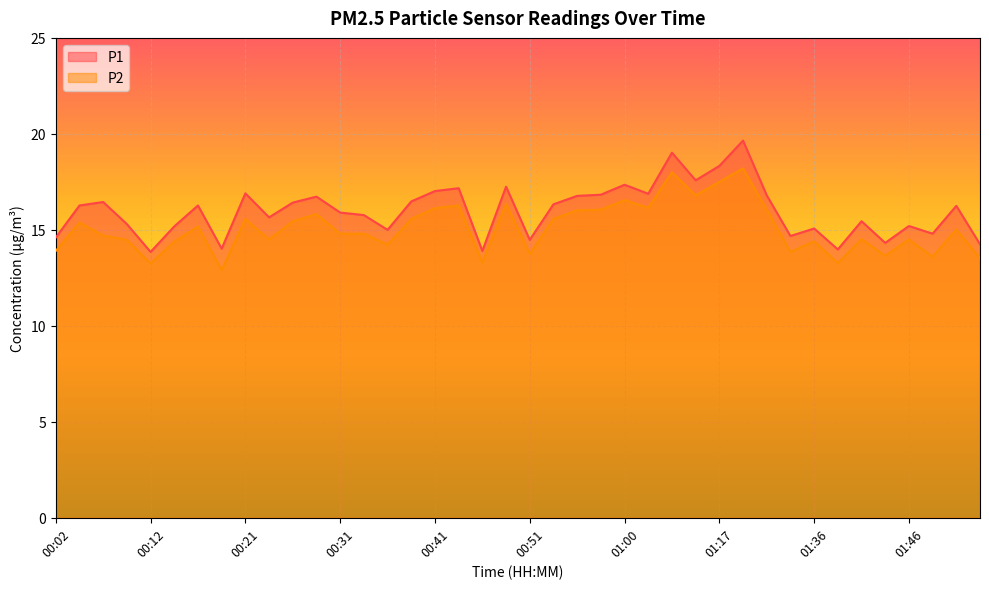

What is the spread (max minus min) of values at 00:46?

0.6